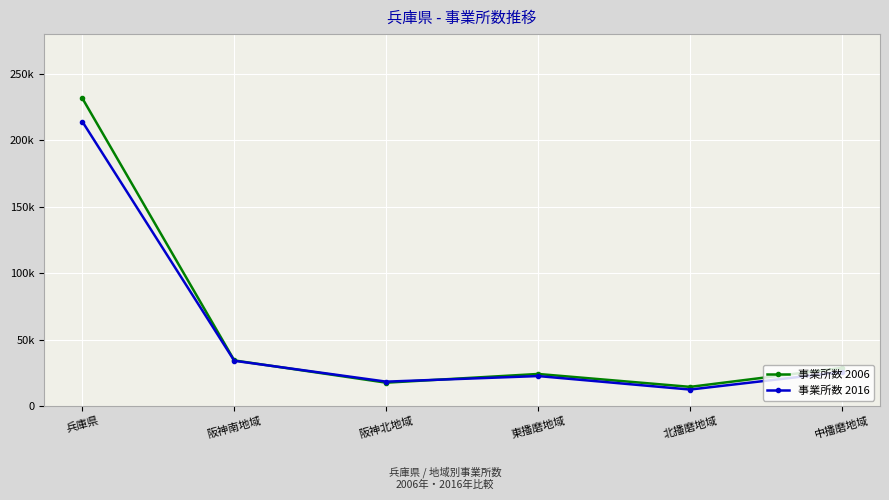

What is the sum of all 事業所数 2016 values?

327368